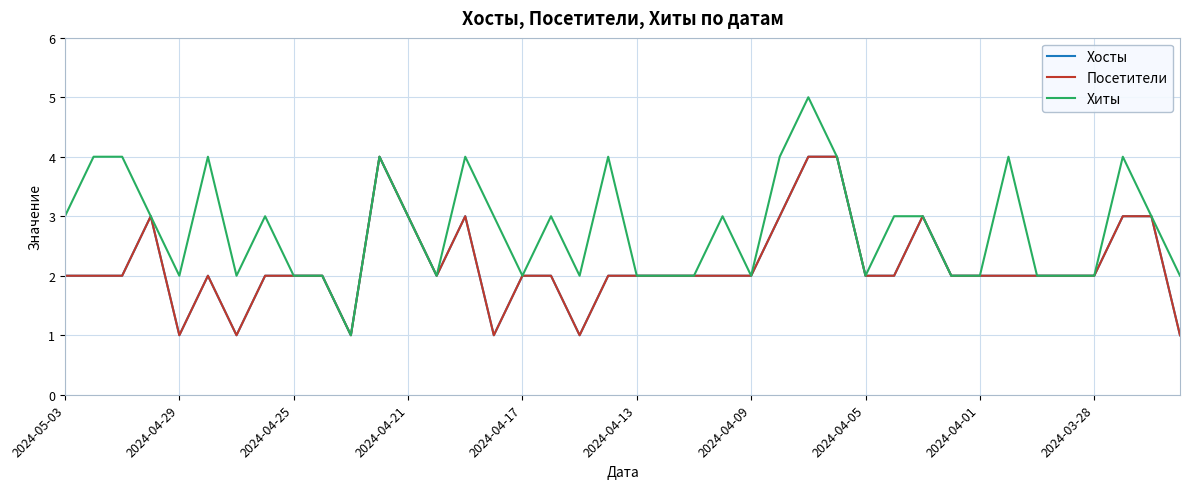

Does the chart have visible grid lines?

Yes